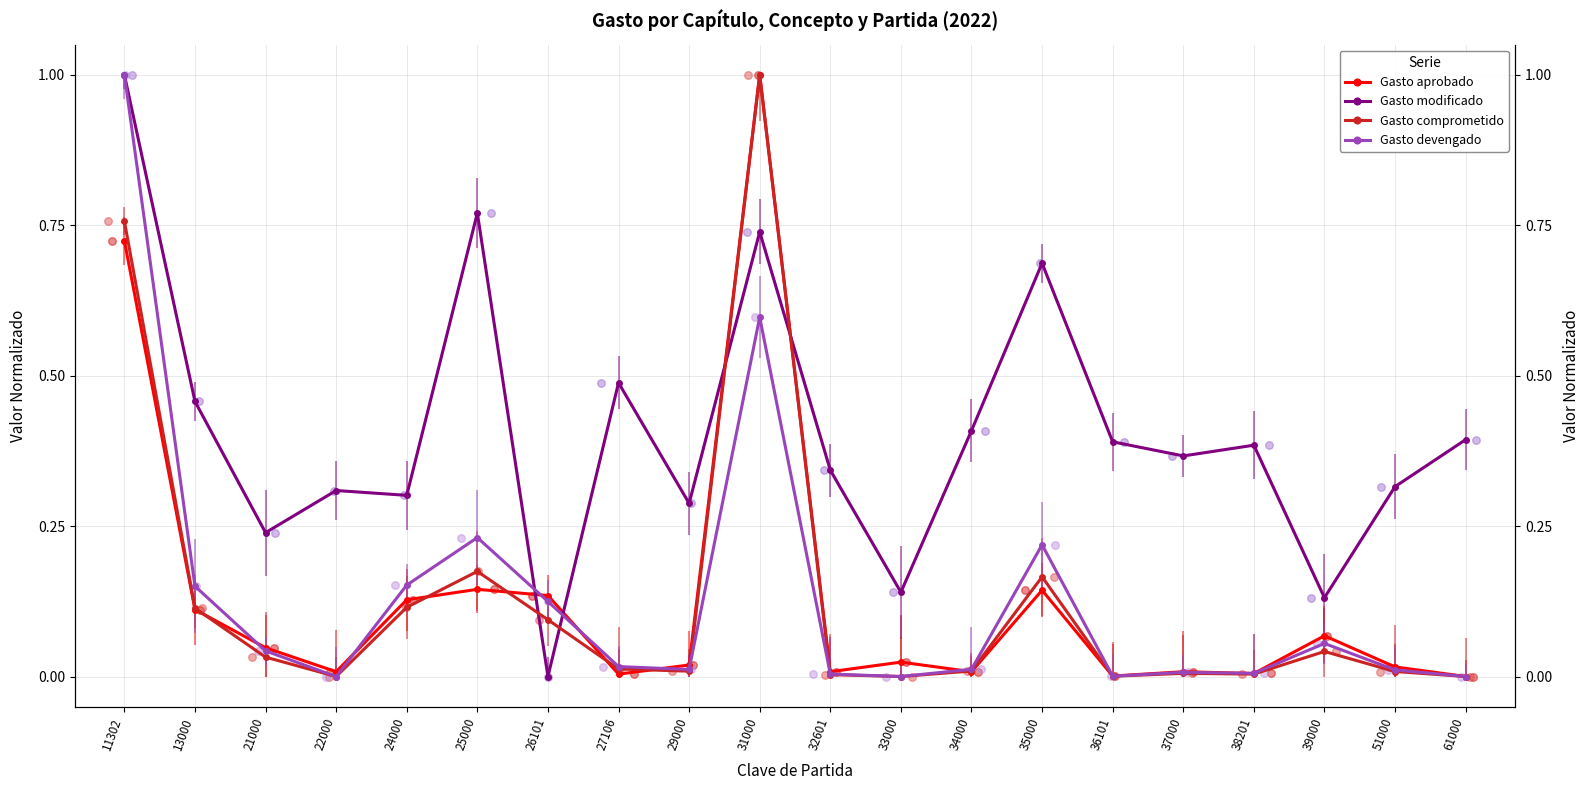

What is the total value across all series at 13000?

0.8